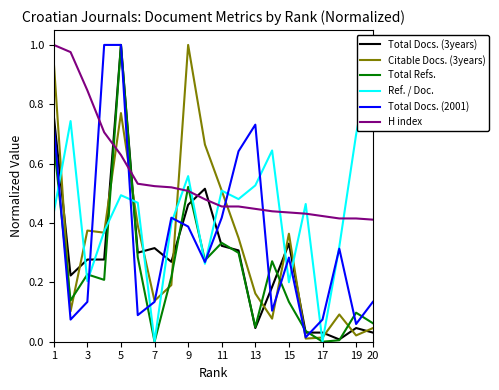

Is the value of Total Docs. (3years) at 3 greater than the value of Total Docs. (2001) at 3?

Yes